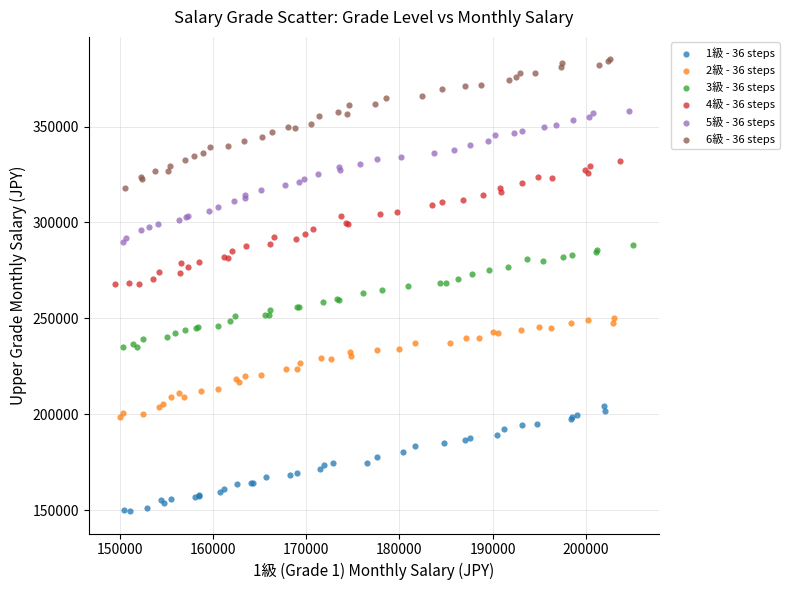

Which series contains the highest Y value?

6級 - 36 steps